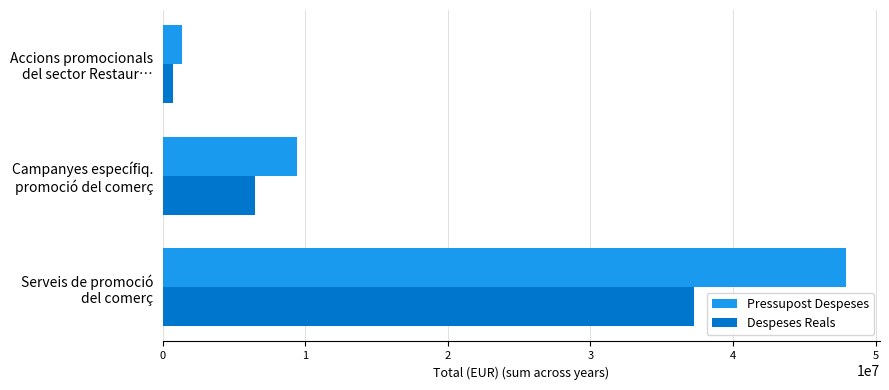

Which series has the largest total across all categories?

Pressupost Despeses